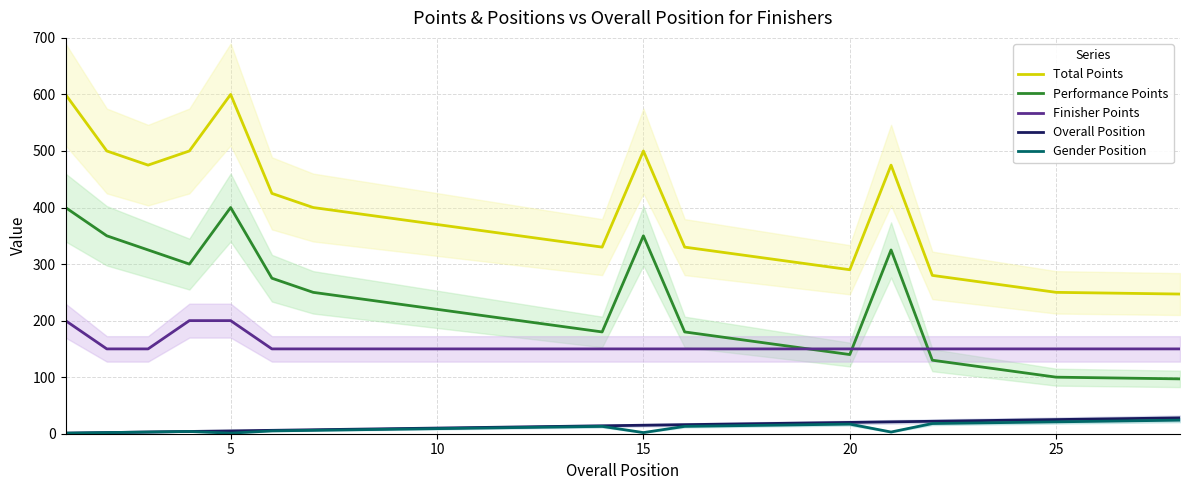

True or false: Gender Position and Finisher Points intersect in this chart.

False